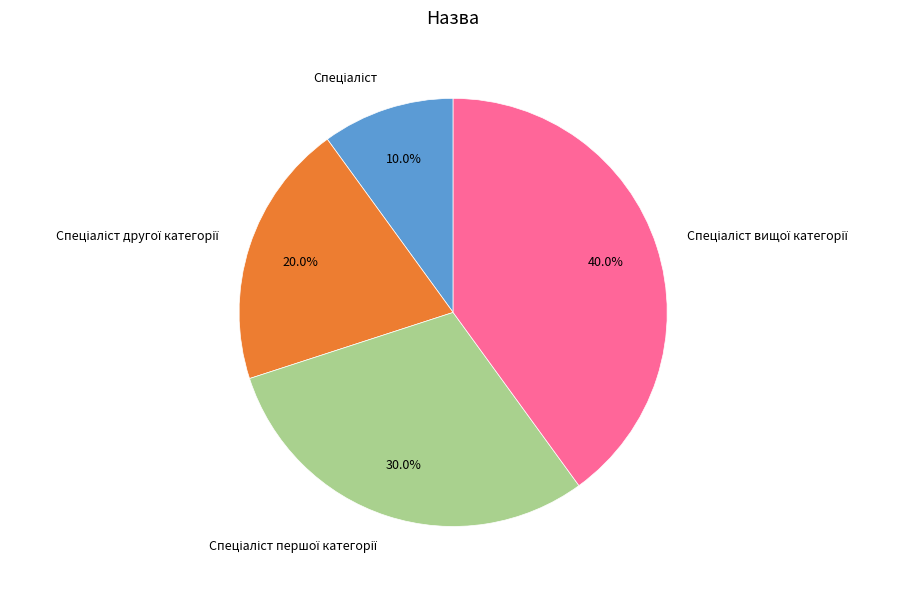

Is there any slice that represents more than half of the pie?

No